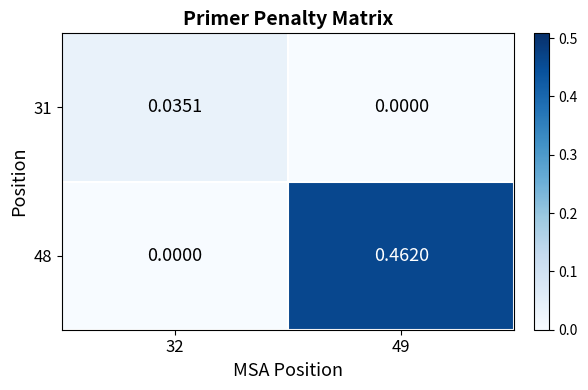

Is the value of 48 at 49 greater than the value of 31 at 32?

Yes